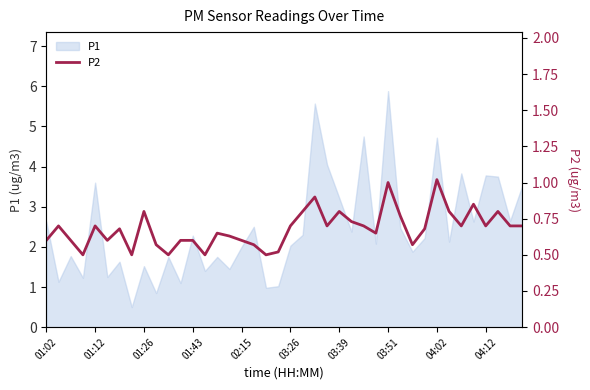

What is the minimum value shown in the chart?

0.5